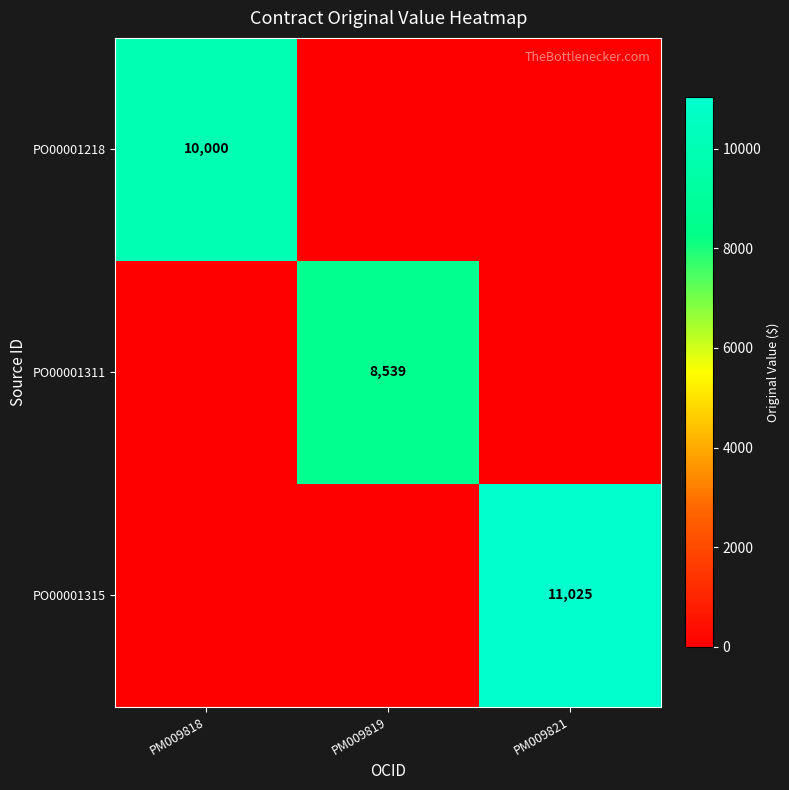

Is it true that PO00001315 equals 5432 at PM009821?

False